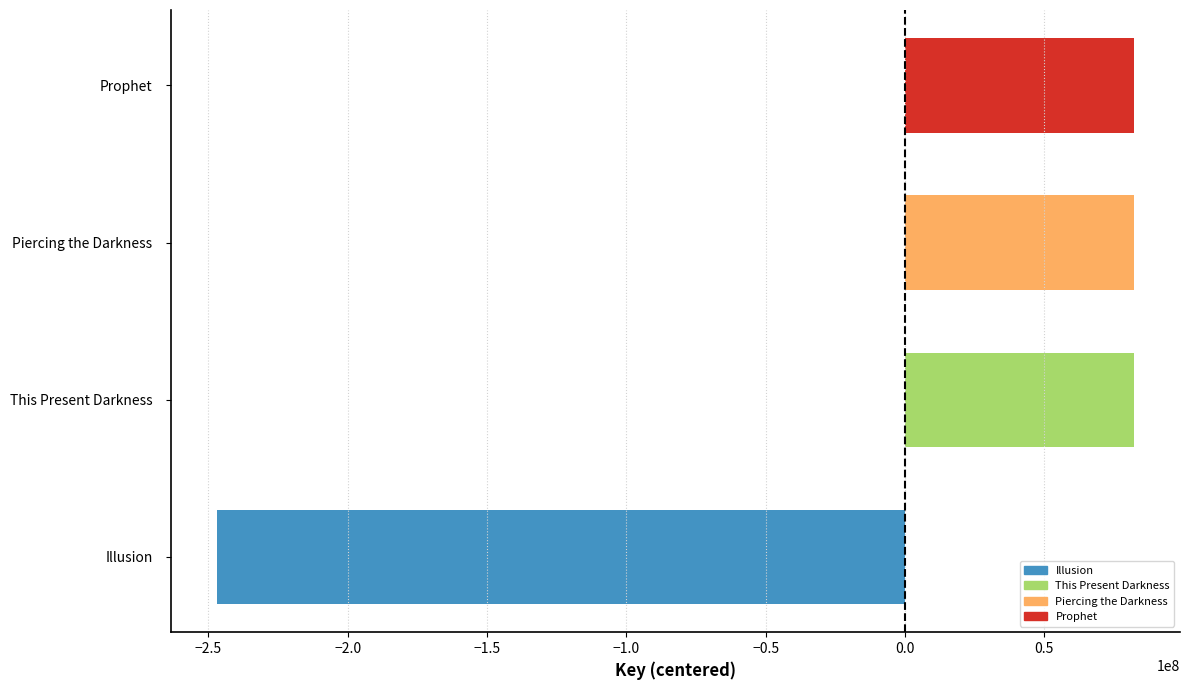

The chart shows a value of 29493705.3 at This Present Darkness. True or false?

False